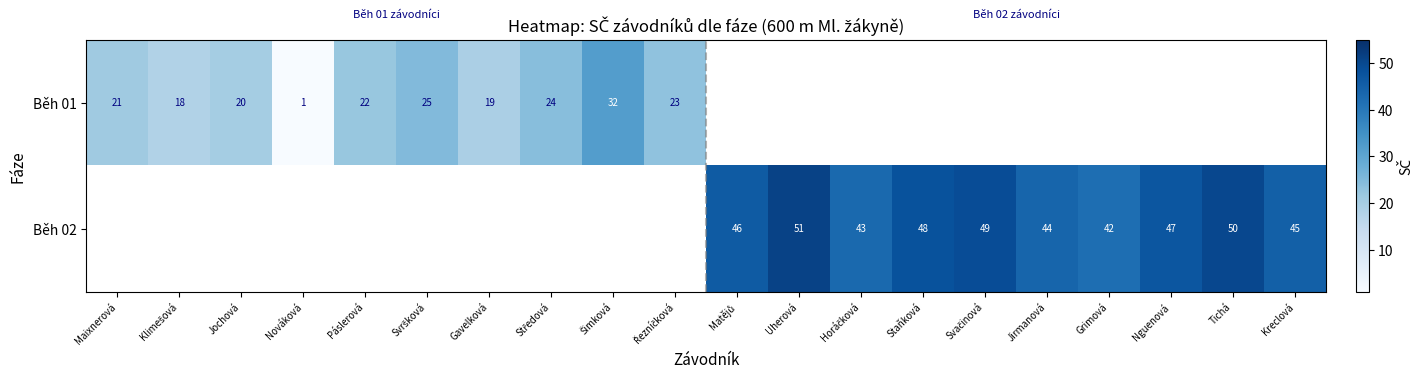

What is the highest value of the Běh 01 series?

32.0